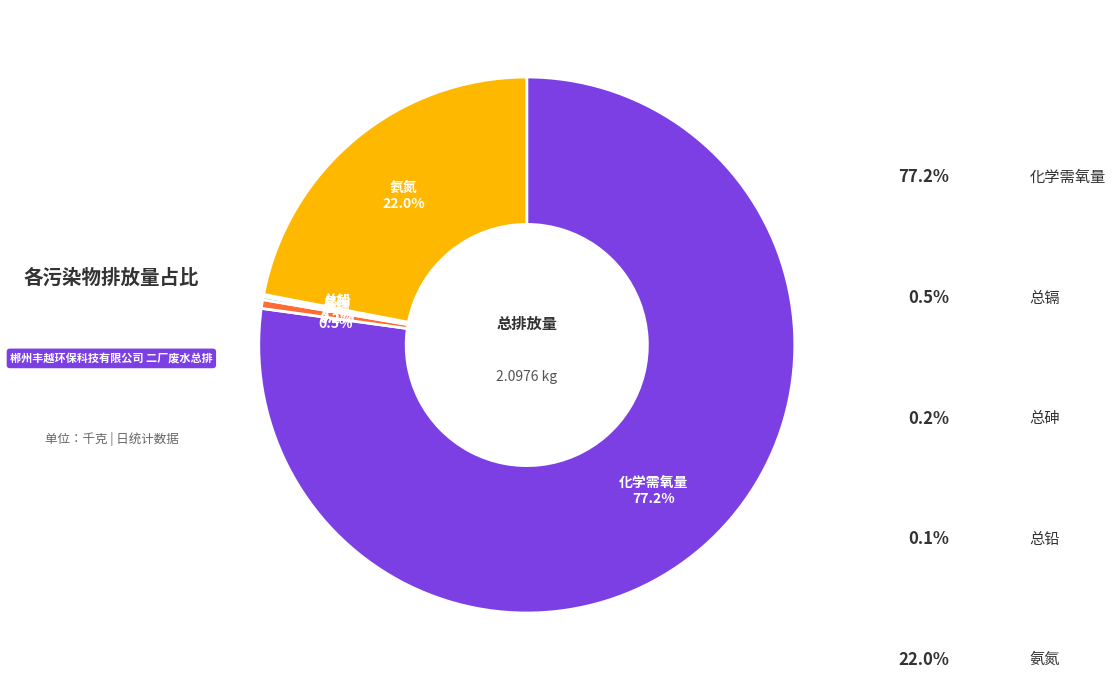

The 总铅 slice represents 0% of the pie. True or false?

True